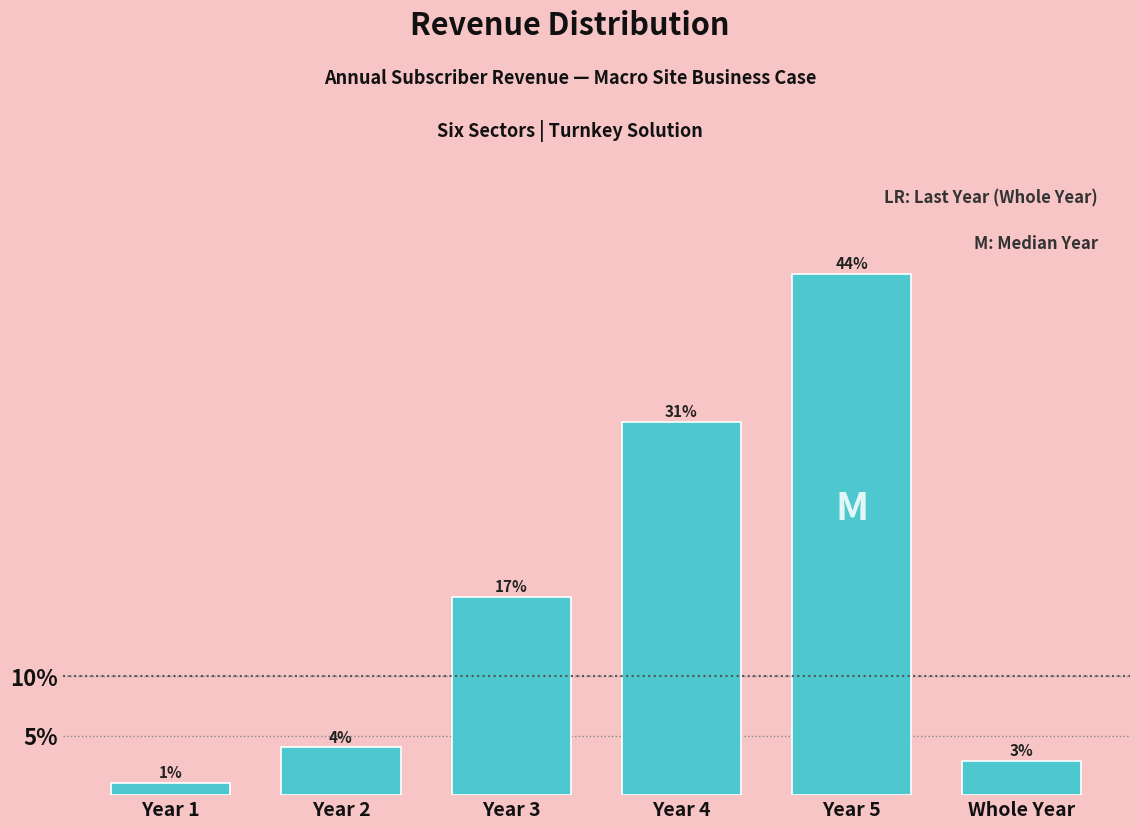

Rank the categories by value from highest to lowest.

Year 5, Year 4, Year 3, Year 2, Whole Year, Year 1